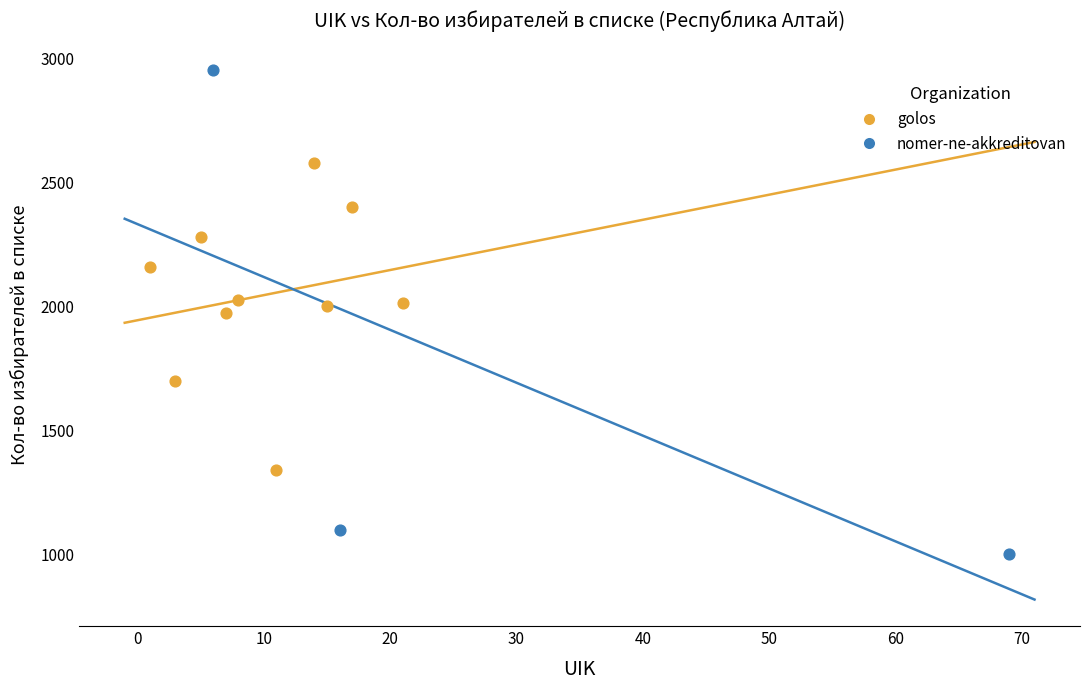

Which series has the largest Y range (max minus min)?

nomer-ne-akkreditovan